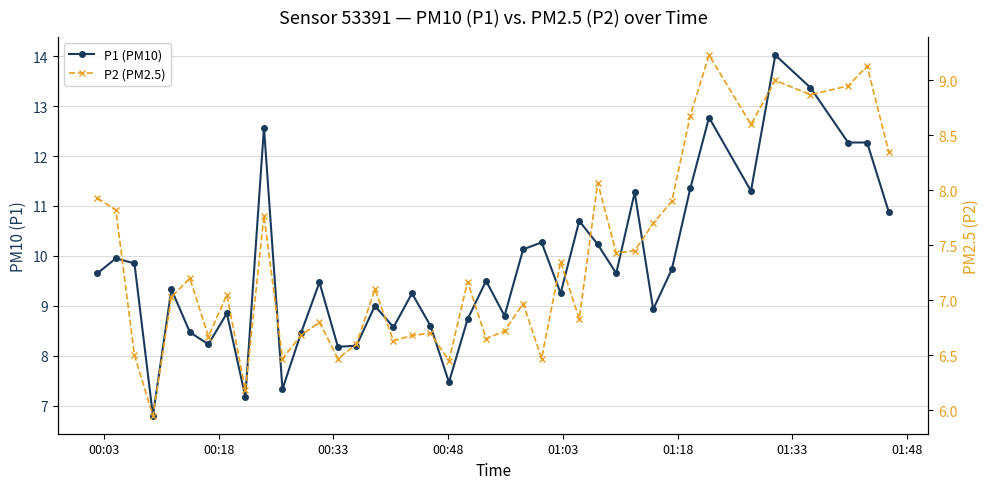

Is this an area chart (filled region under the line)?

No